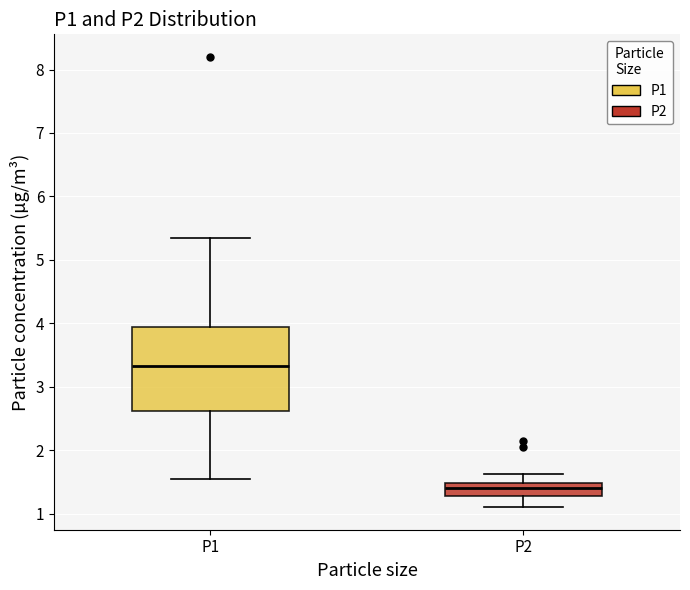

Which box is the tallest, from its lower edge to its upper edge?

P1